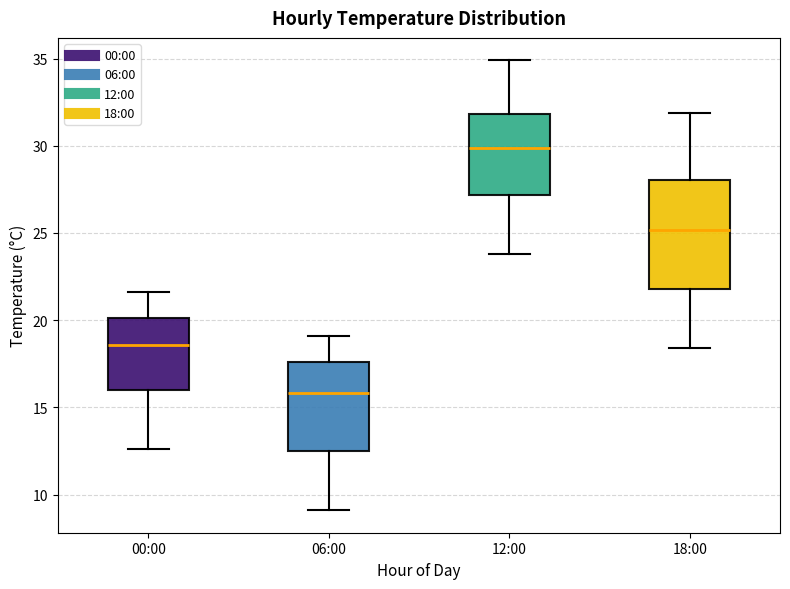

Reading left to right, read every box against the y-axis: the position of its median line, the range the box covers, and the ends of its whiskers. The values are not printed on the chart, so give them approximately, as read against the axis.

00:00: median 18.5, box 16.0 to 20.0, whiskers 12.5 to 21.5
06:00: median 16.0, box 12.5 to 17.5, whiskers 9.0 to 19.0
12:00: median 30.0, box 27.0 to 32.0, whiskers 24.0 to 35.0
18:00: median 25.0, box 22.0 to 28.0, whiskers 18.5 to 32.0